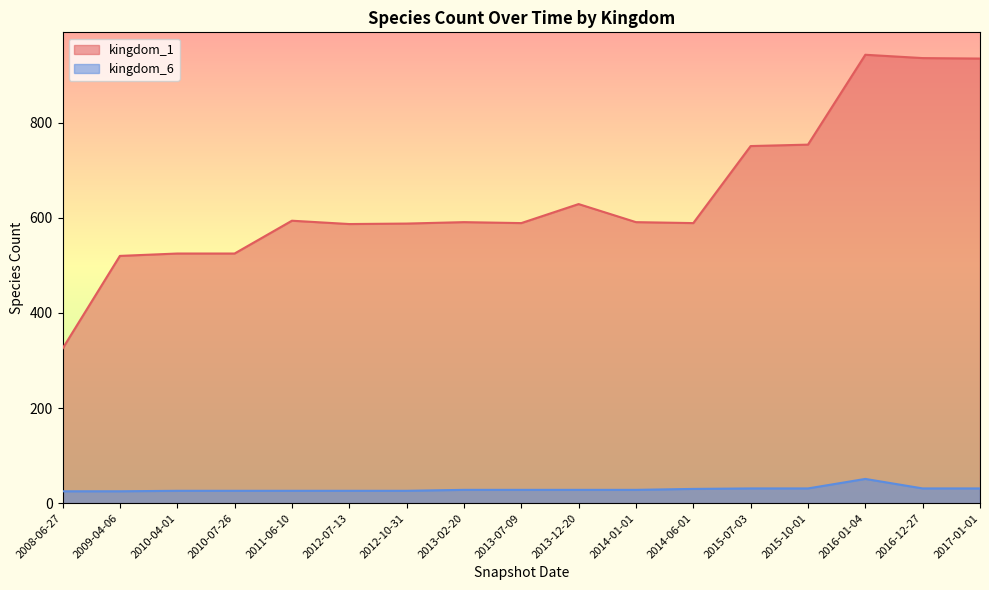

At which category does the chart reach its peak across all series?

2016-01-04